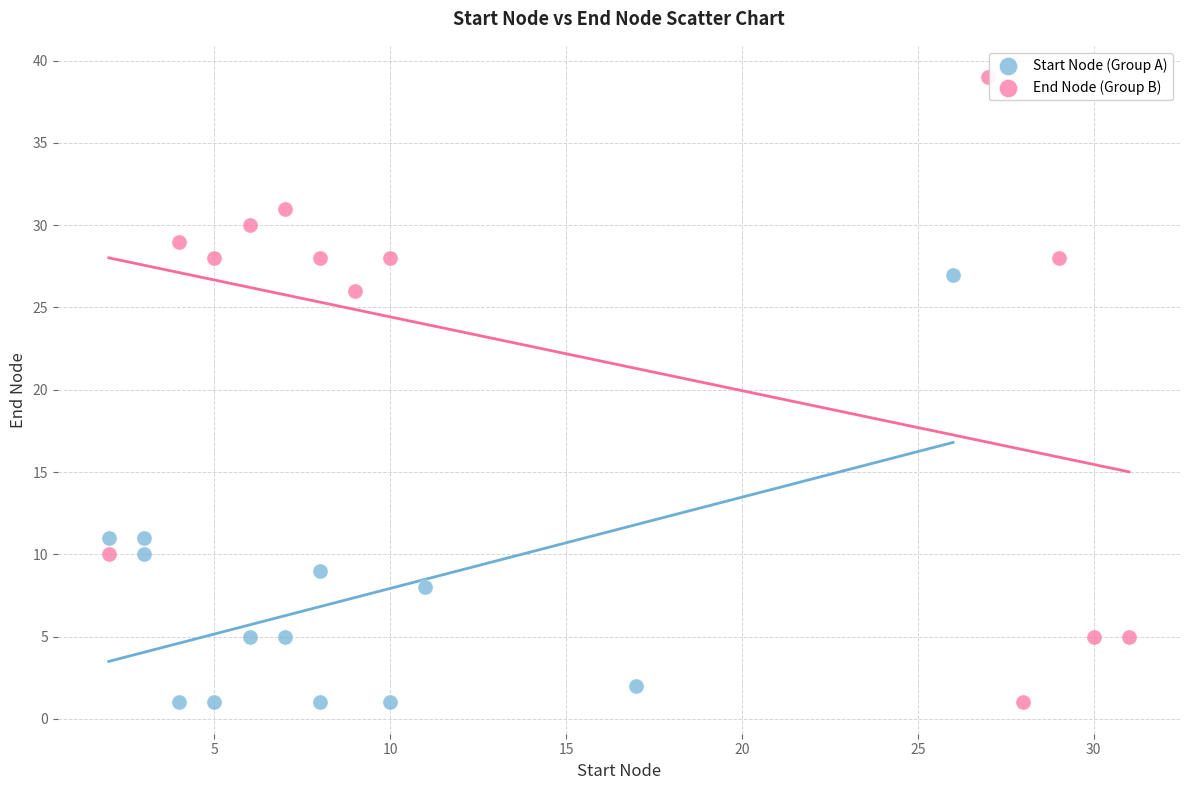

Which series contains the highest Y value?

End Node (Group B)